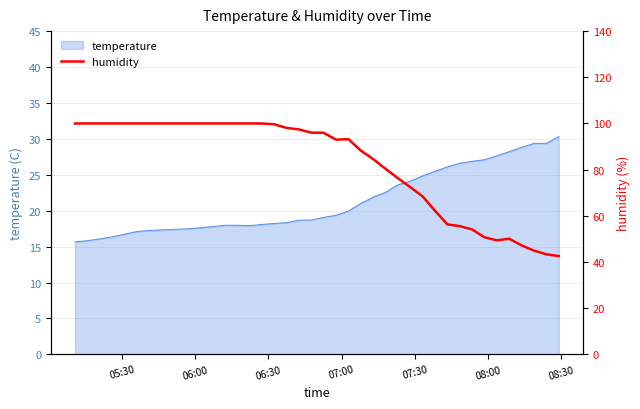

How many points are higher than both their immediate neighbors (excluding endpoints)?

2